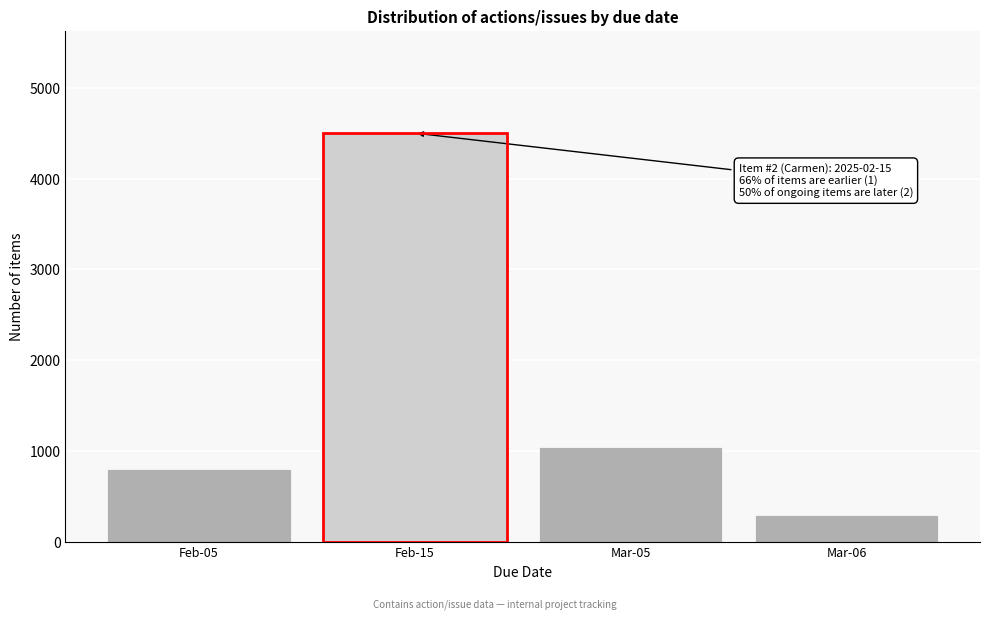

Reading right to left, extract all data points from this chart.

300	1050	4501	800